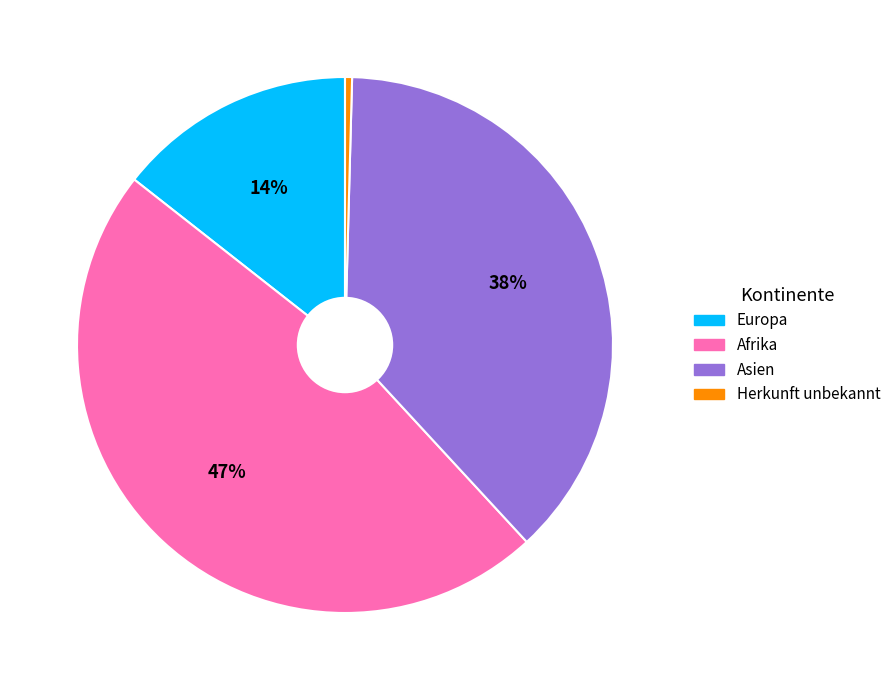

The Herkunft unbekannt slice represents 0% of the pie. True or false?

True